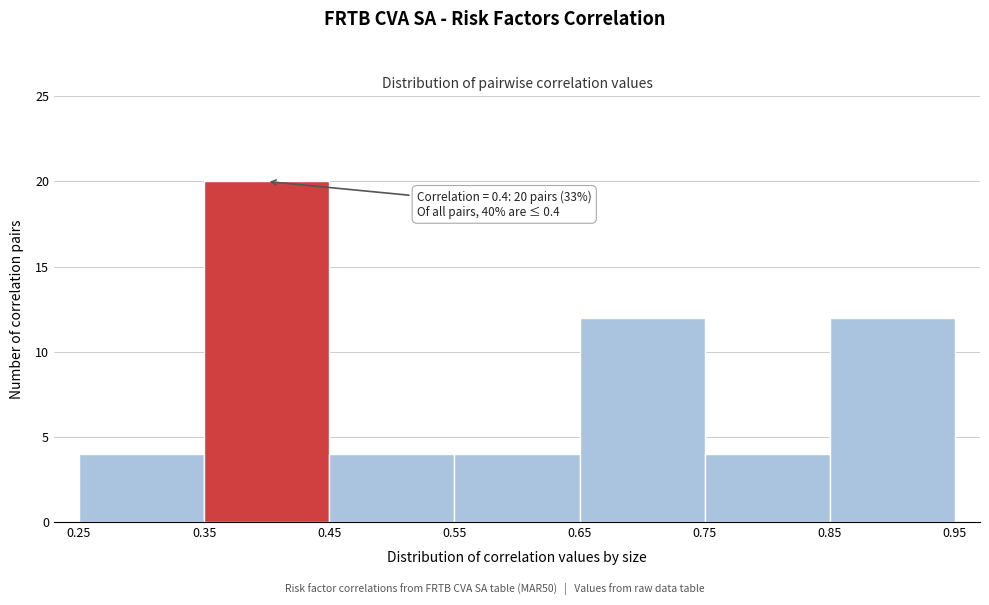

Which range on the x-axis has the tallest bar?

0.35 to 0.45